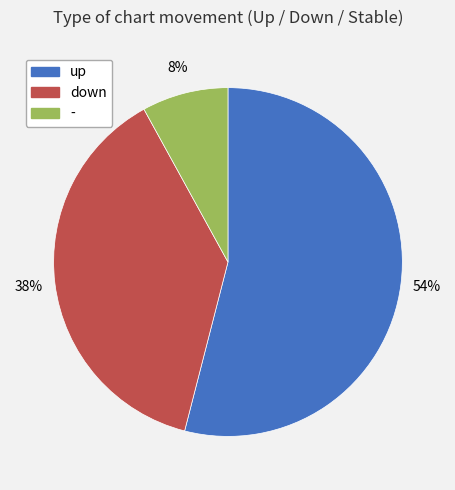

How many slices are in this pie chart?

3